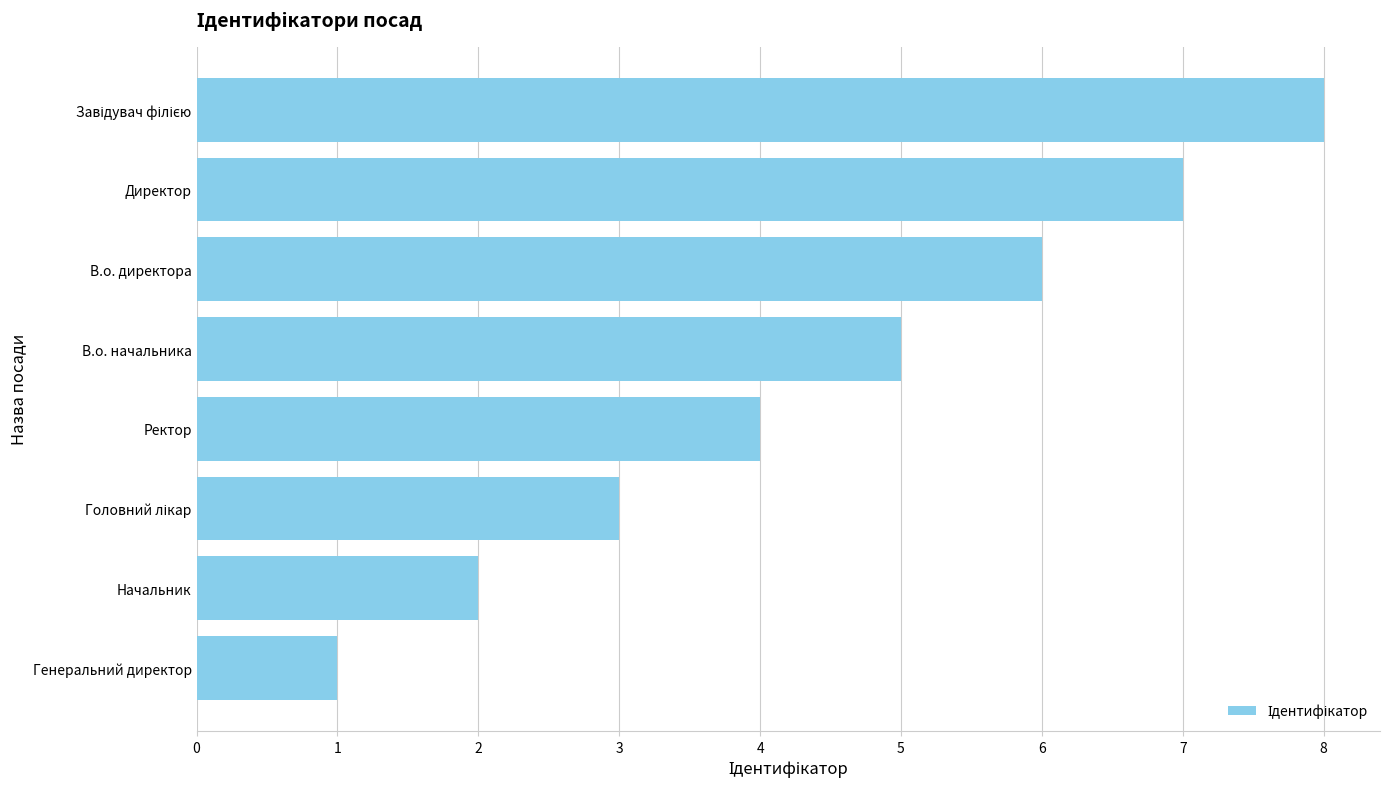

Between В.о. начальника and В.о. директора, which is larger?

В.о. директора